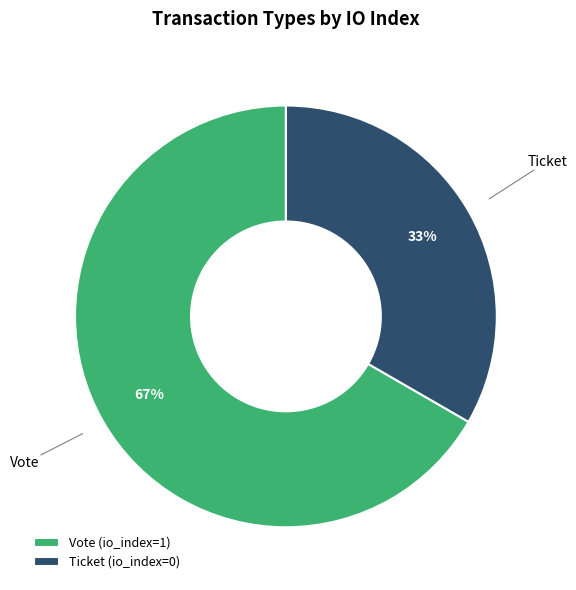

To the nearest percent, what is the average slice percentage?

50%